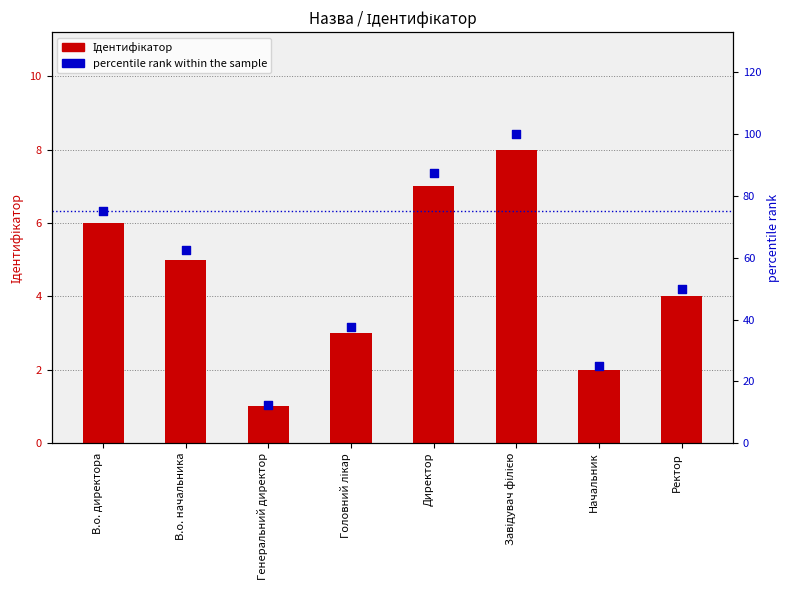

Which series reaches the minimum Y coordinate?

Ідентифікатор